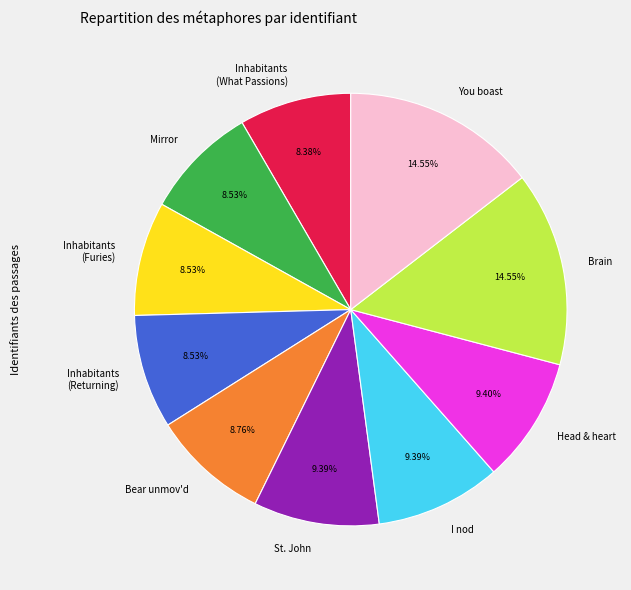

To the nearest percent, what is the difference between the largest and smallest slice percentages?

6%